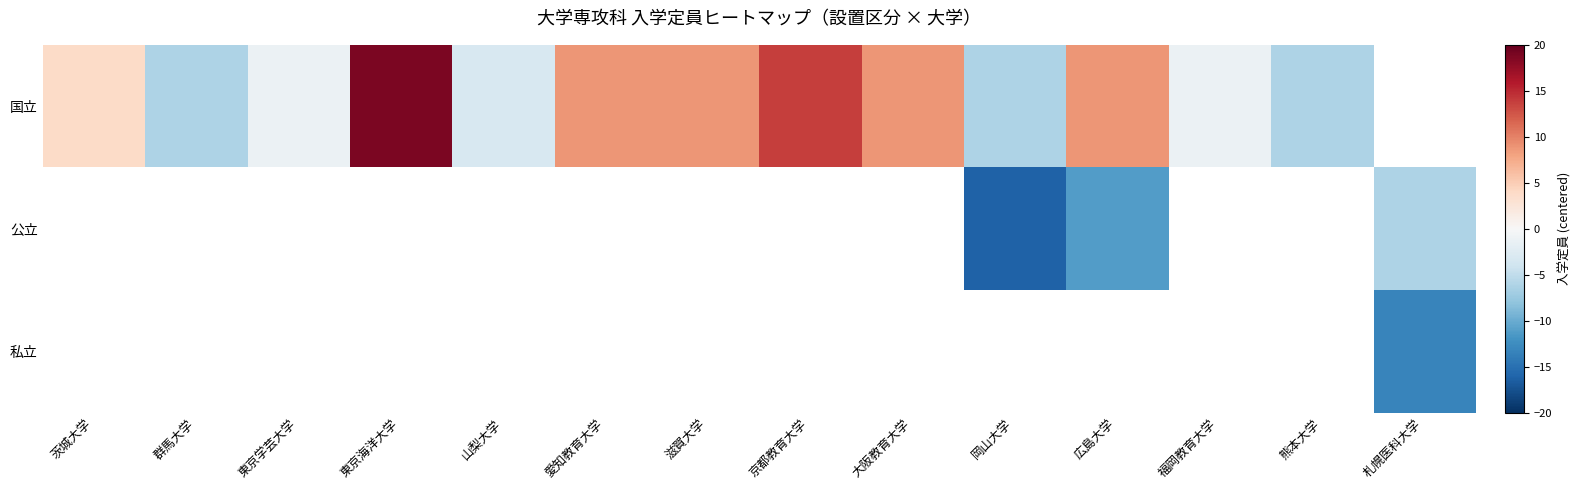

At which label is 国立 closest to 6?

茨城大学